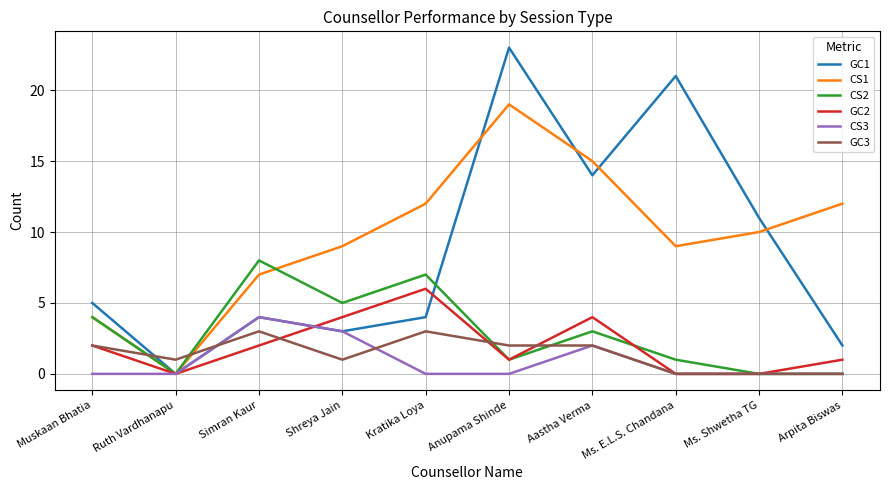

What is the average value of the GC1 series?

9